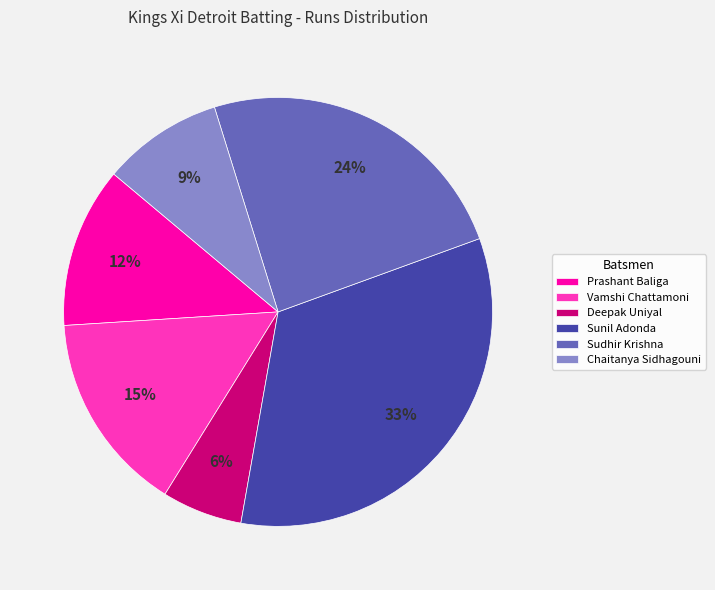

Combined, do Prashant Baliga and Deepak Uniyal account for over 50%?

No